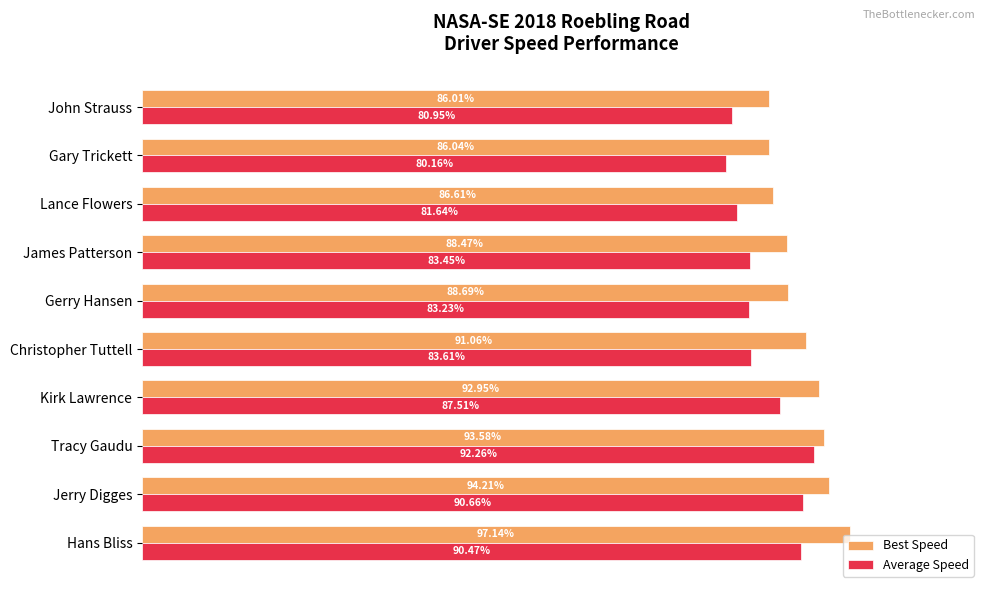

Which category has the lowest value across all series?

Gary Trickett